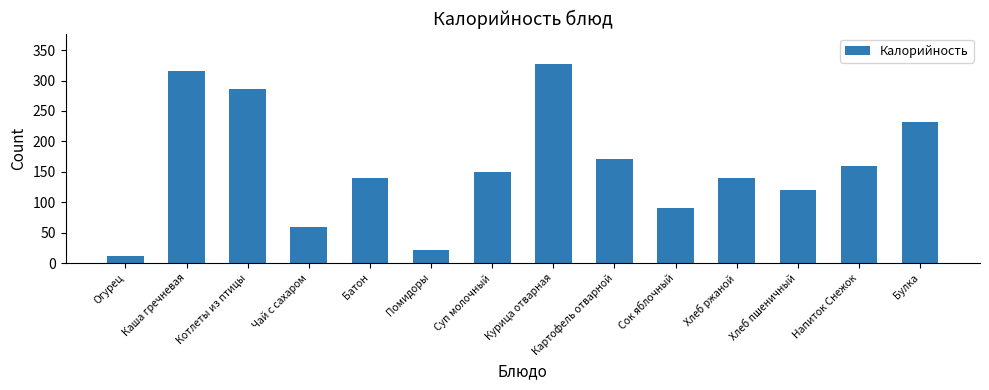

What is the label of the 4th bar from the right?

Хлеб ржаной